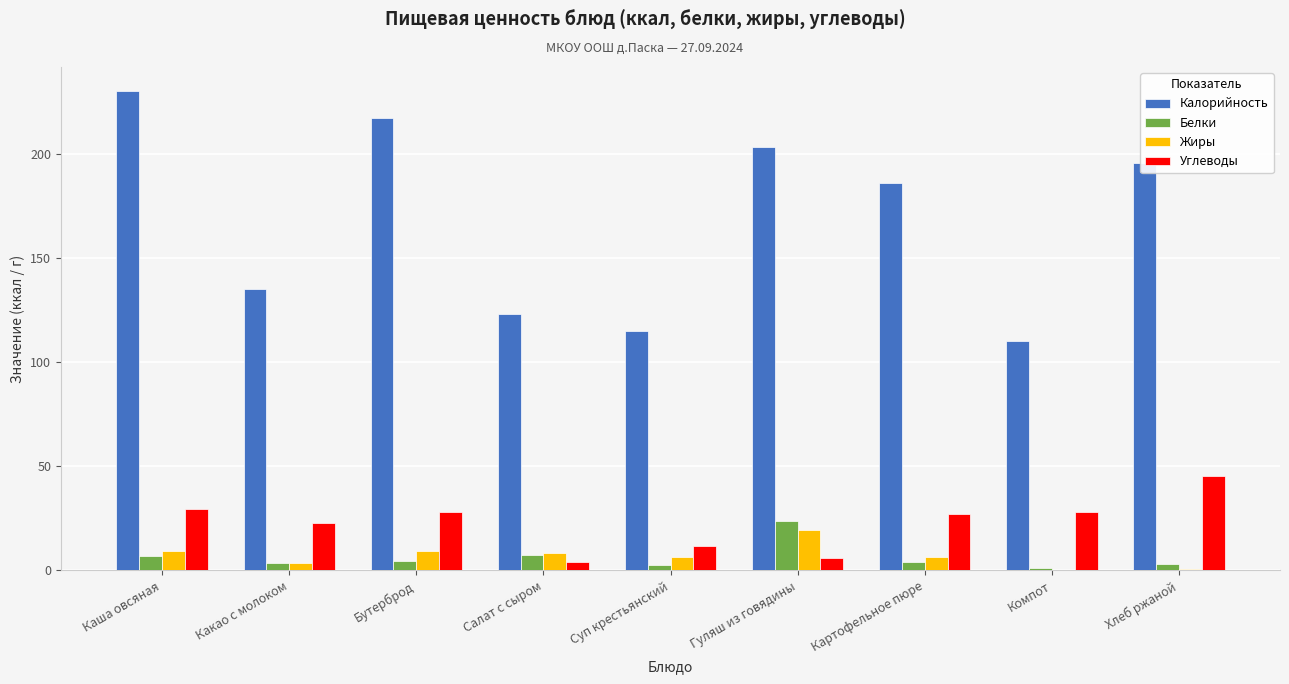

Which label corresponds to the largest value in the chart?

Каша овсяная